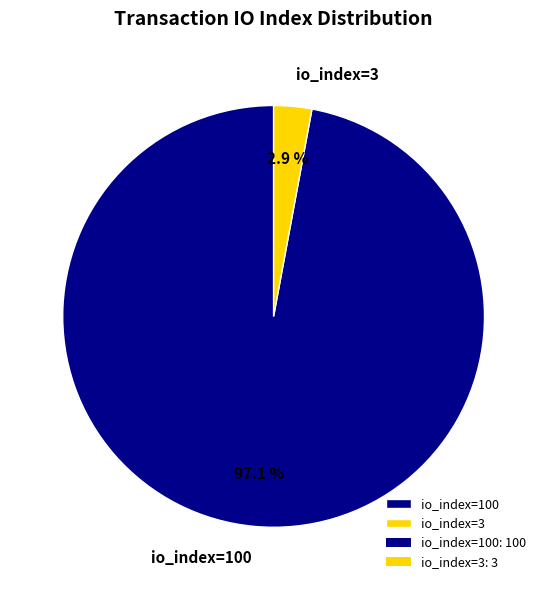

To the nearest percent, what is the difference between the largest and smallest slice percentages?

94%